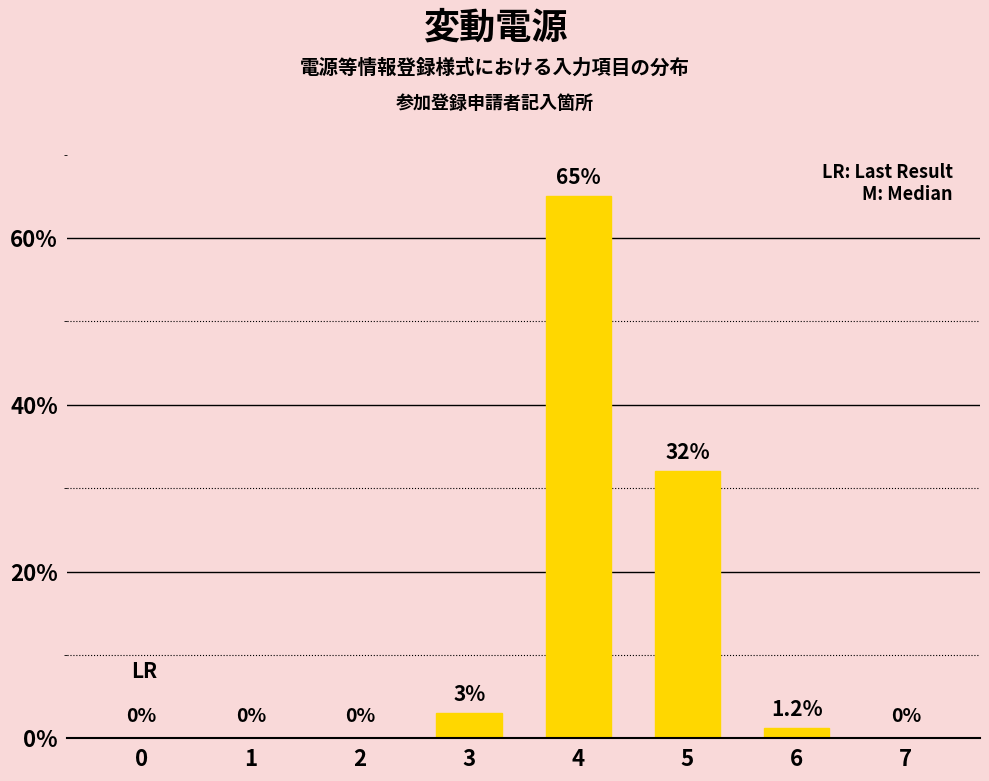

The chart shows a value of 34.6 at 4. True or false?

False